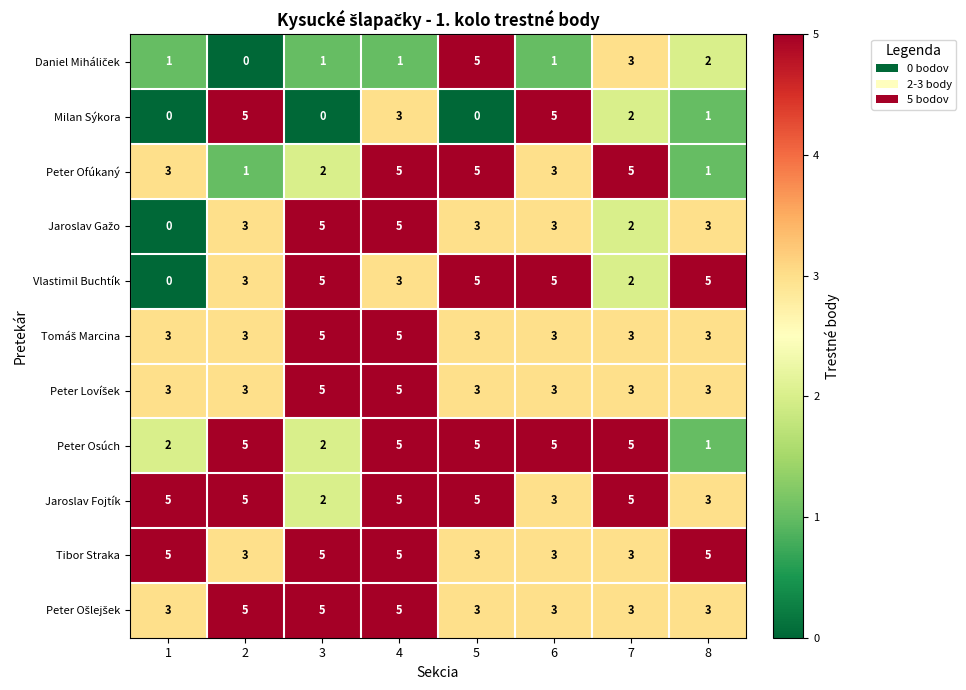

At how many categories does at least one series exceed 0?

8